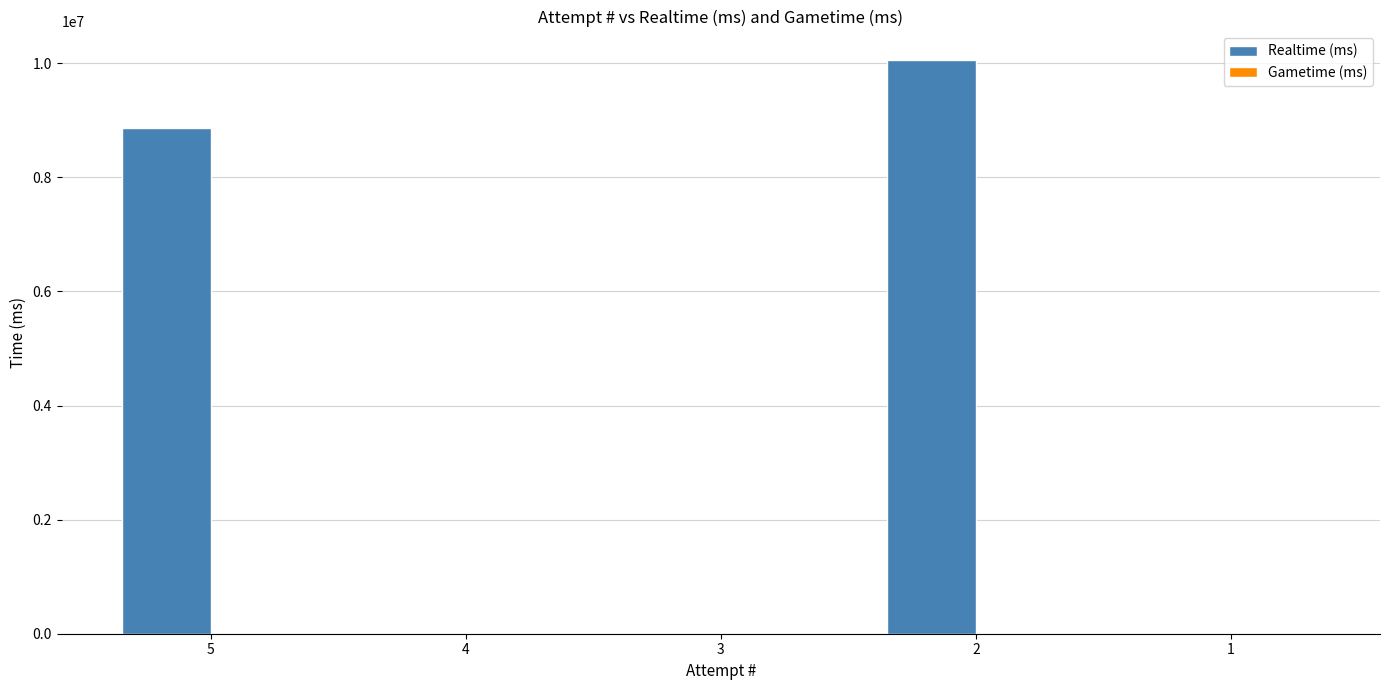

Are the bars horizontal?

No